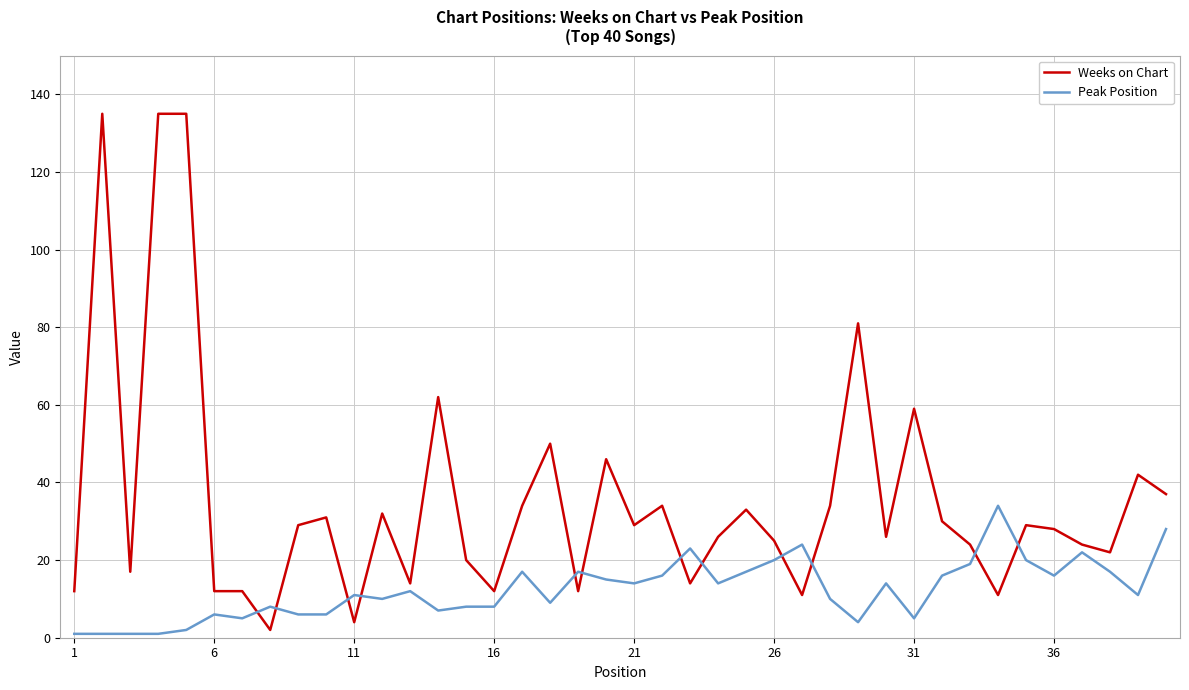

What is the greatest value displayed?

135